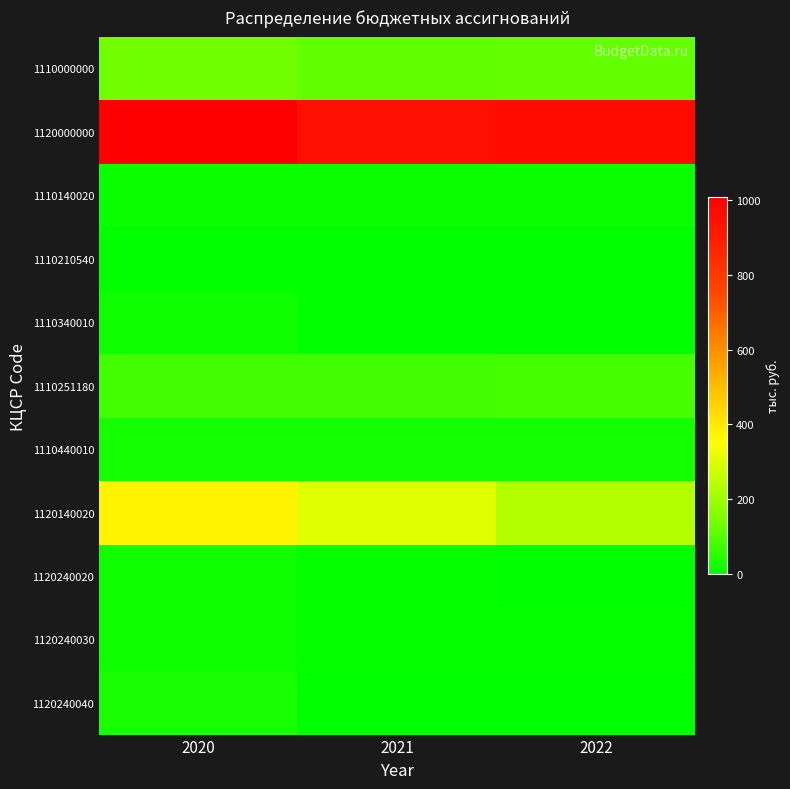

Which series has the widest spread of values?

1120140020